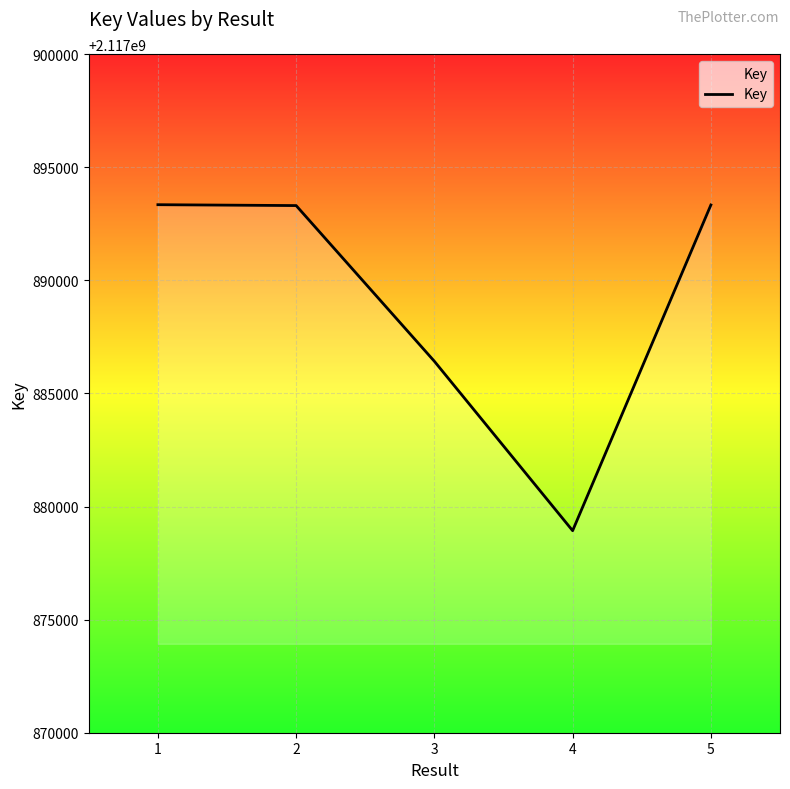

Does the chart have visible grid lines?

Yes